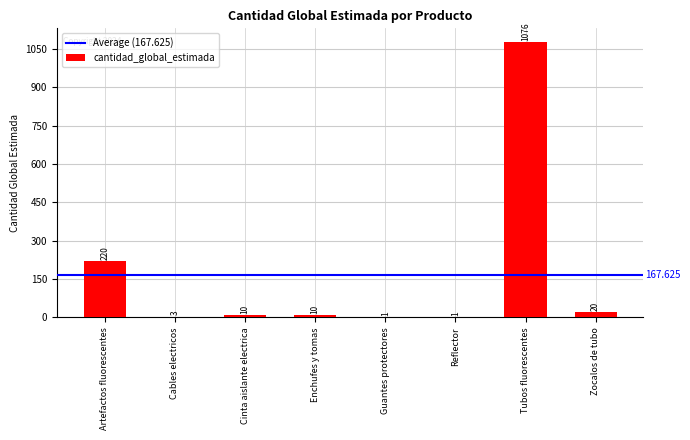

What is the sum of all values?

1341